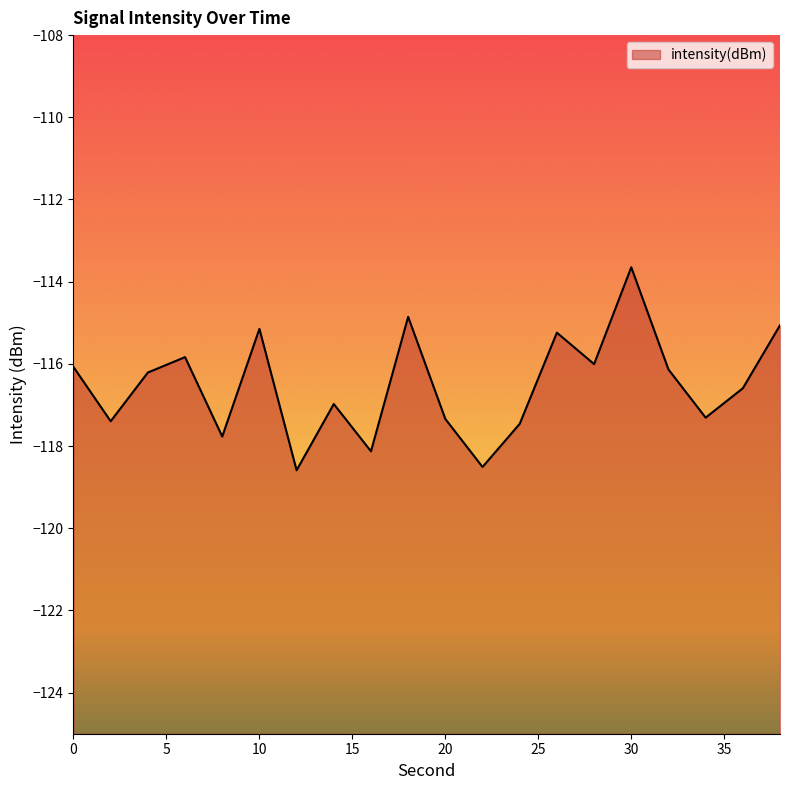

Between 6 and 32, which is larger?

6